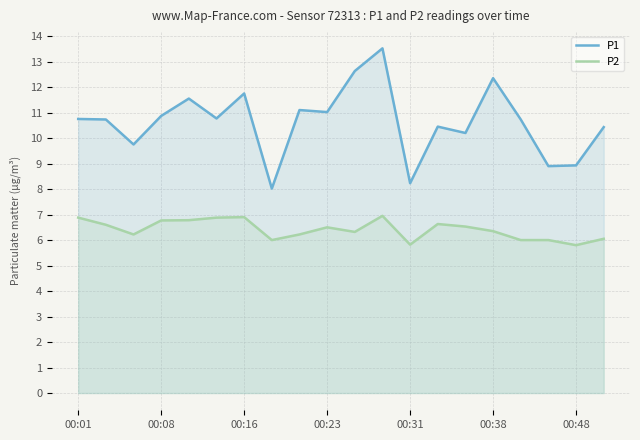

Does the chart display data point markers on the line(s)?

No